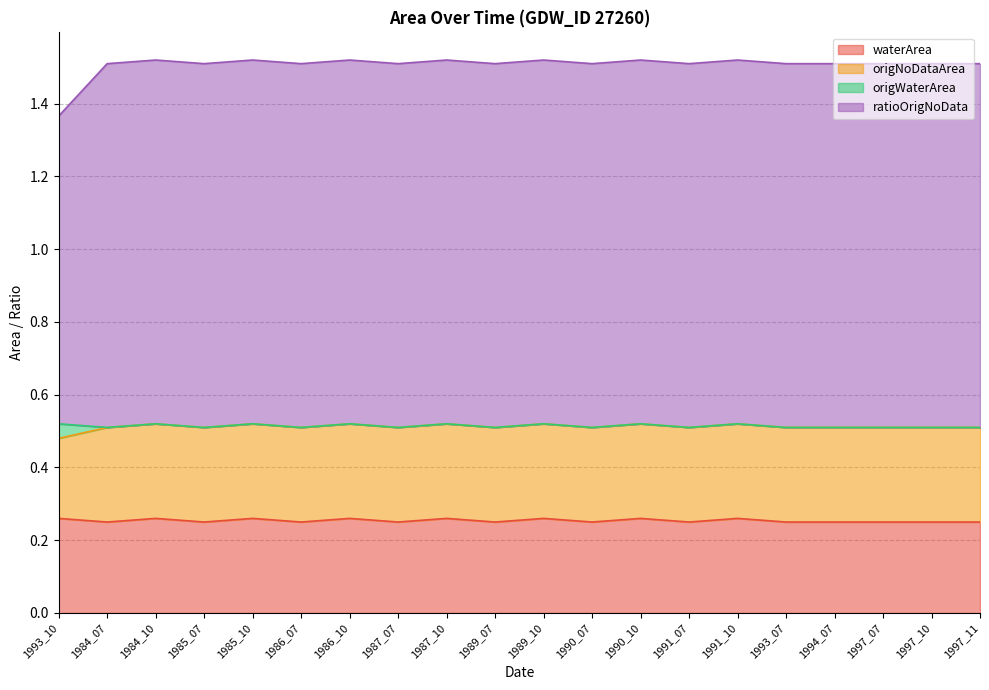

True or false: origNoDataArea has more than 0 interior local peaks.

True